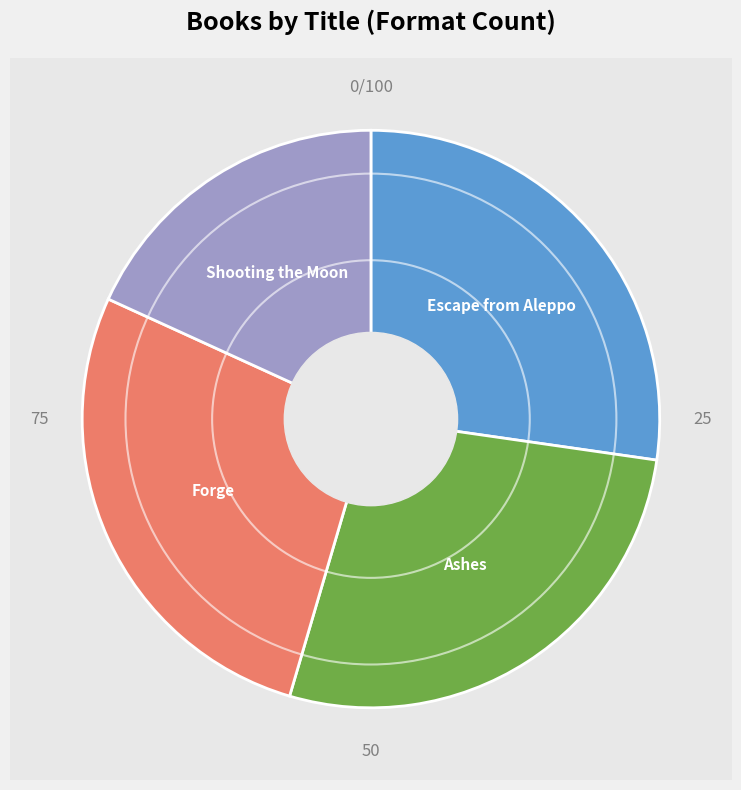

Between Forge and Escape from Aleppo, which is larger?

Forge